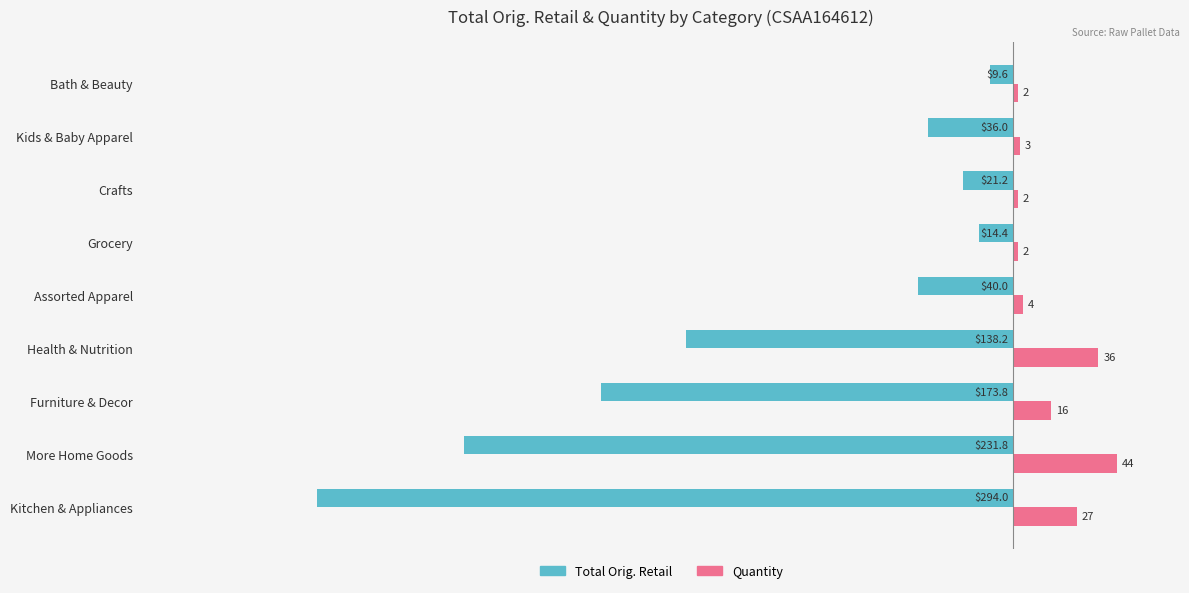

Is the value of Quantity at Health & Nutrition greater than the value of Total Orig. Retail at More Home Goods?

Yes